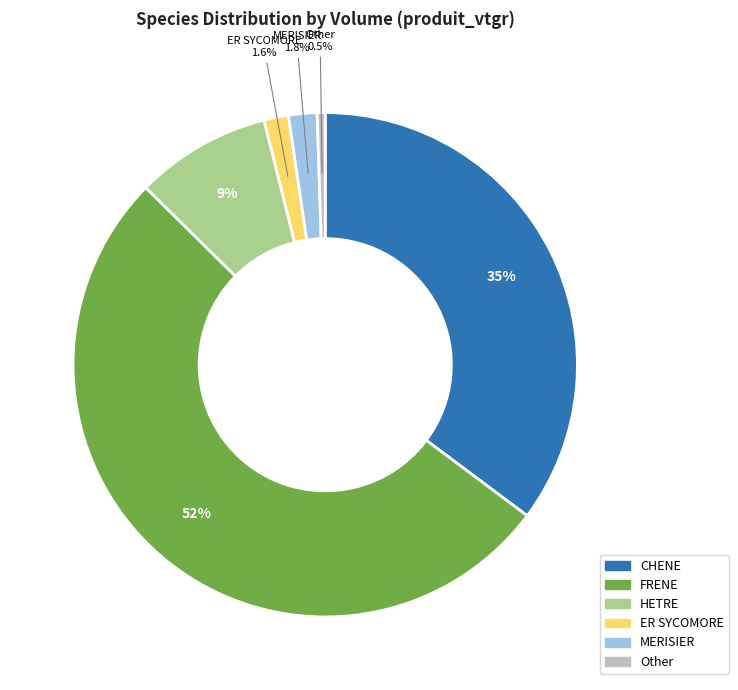

Is there a majority slice in this chart?

Yes